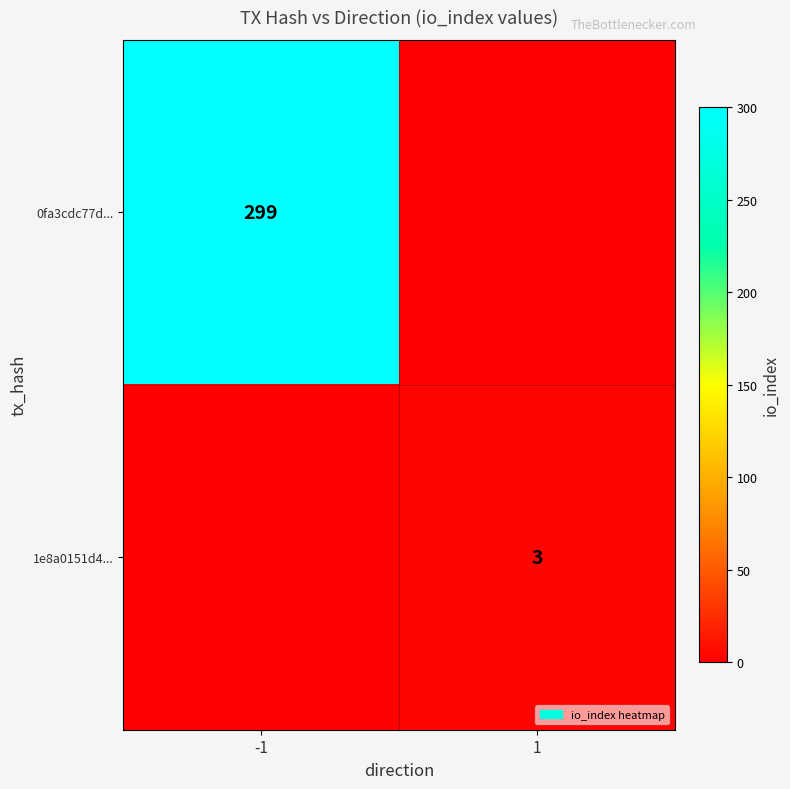

What is the spread (max minus min) of values at 1?

3